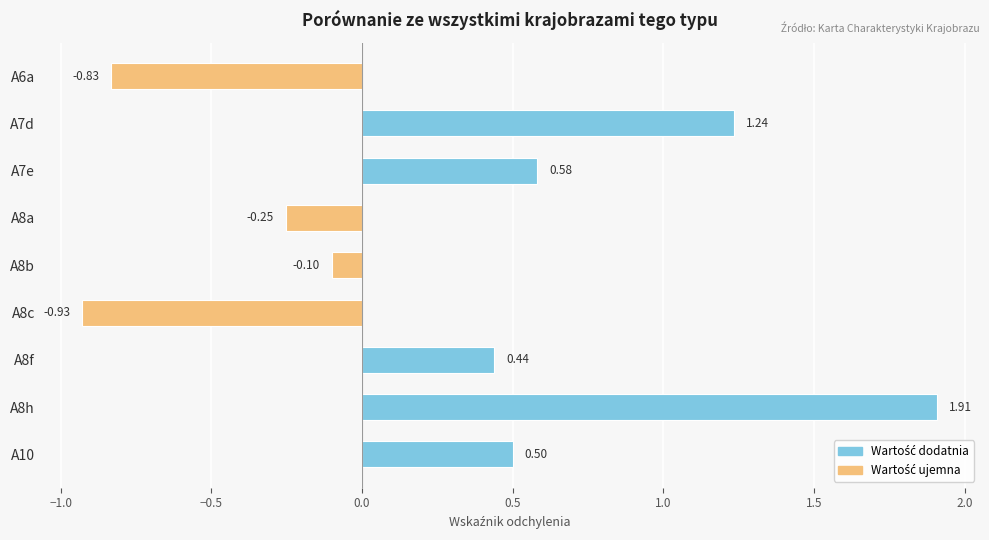

What is the change in value from A8c to A8h?

+2.8